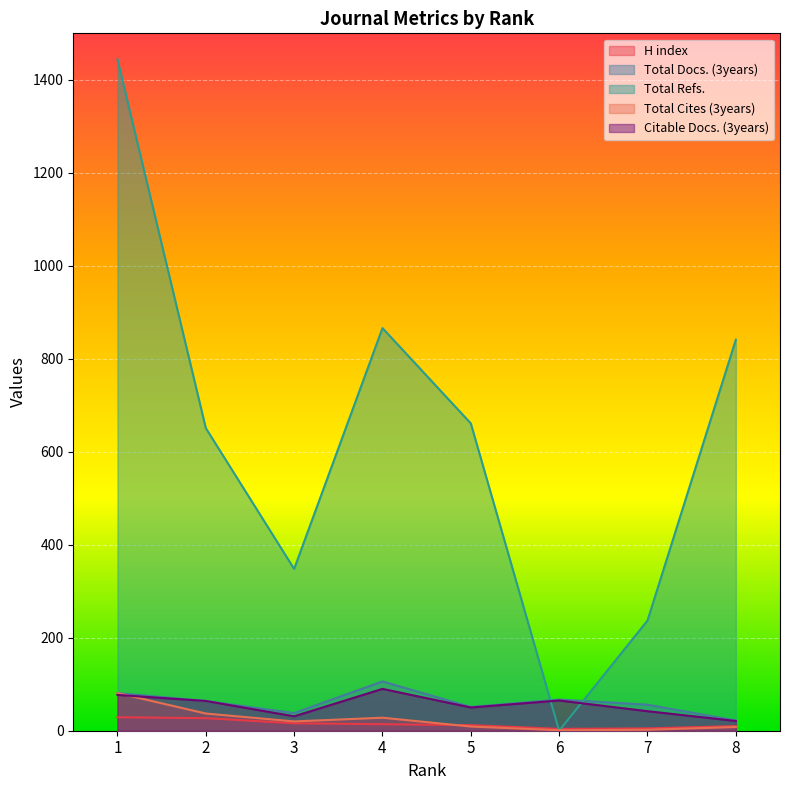

At 2, list the series in order from largest to smallest.

Total Refs., Total Docs. (3years), Citable Docs. (3years), Total Cites (3years), H index